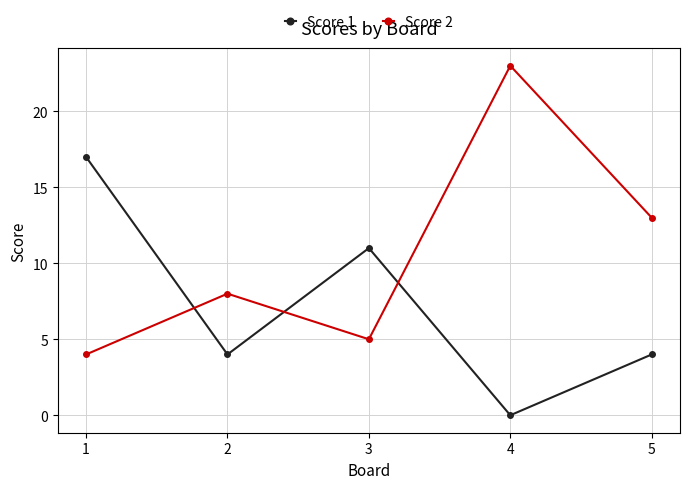

Where is the first local minimum for Score 2?

3